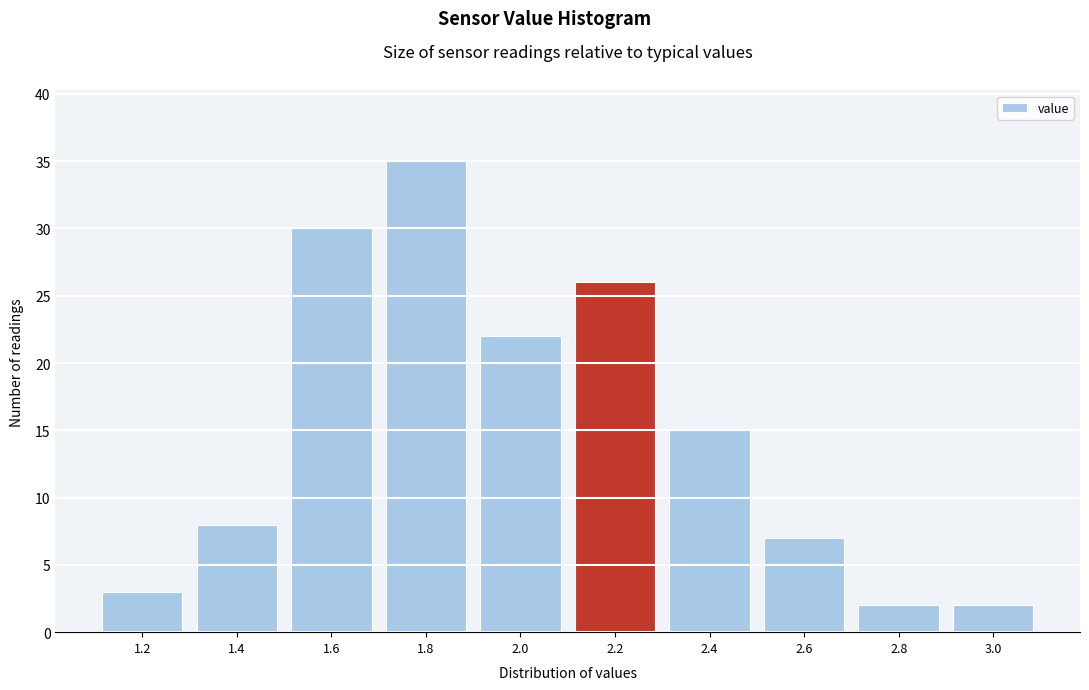

Reading left to right, extract all data points from this chart.

3	8	30	35	22	26	15	7	2	2